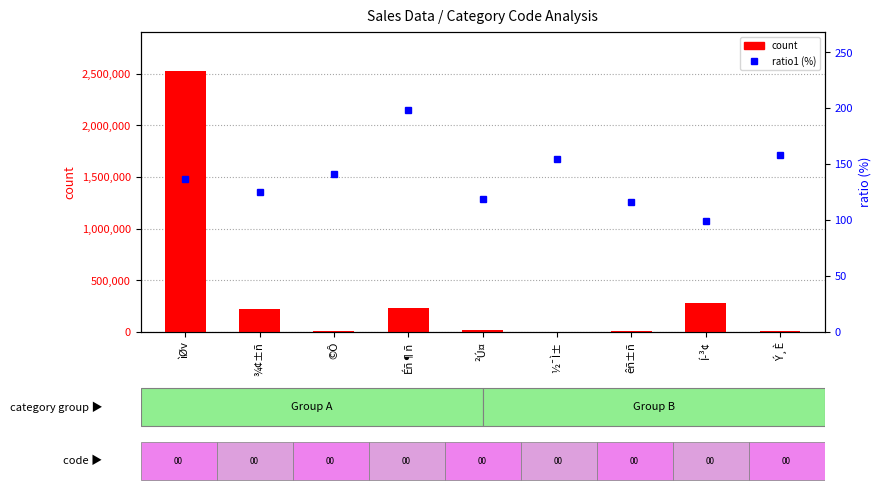

The value of ratio1 (%) at Í­³¢ is 99.5. True or false?

True